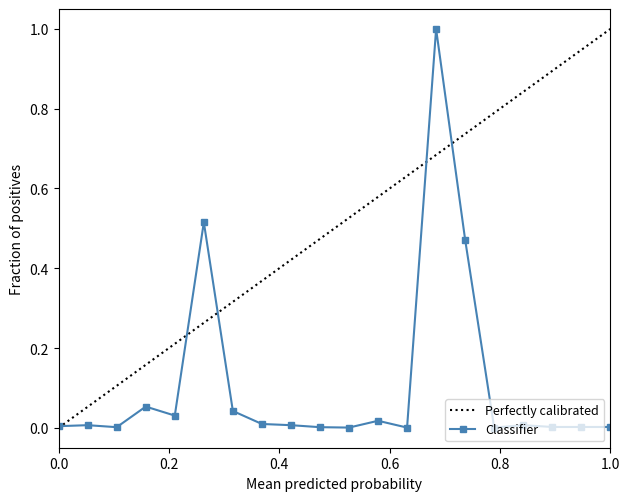

How many points are lower than both their immediate neighbors (excluding endpoints)?

5